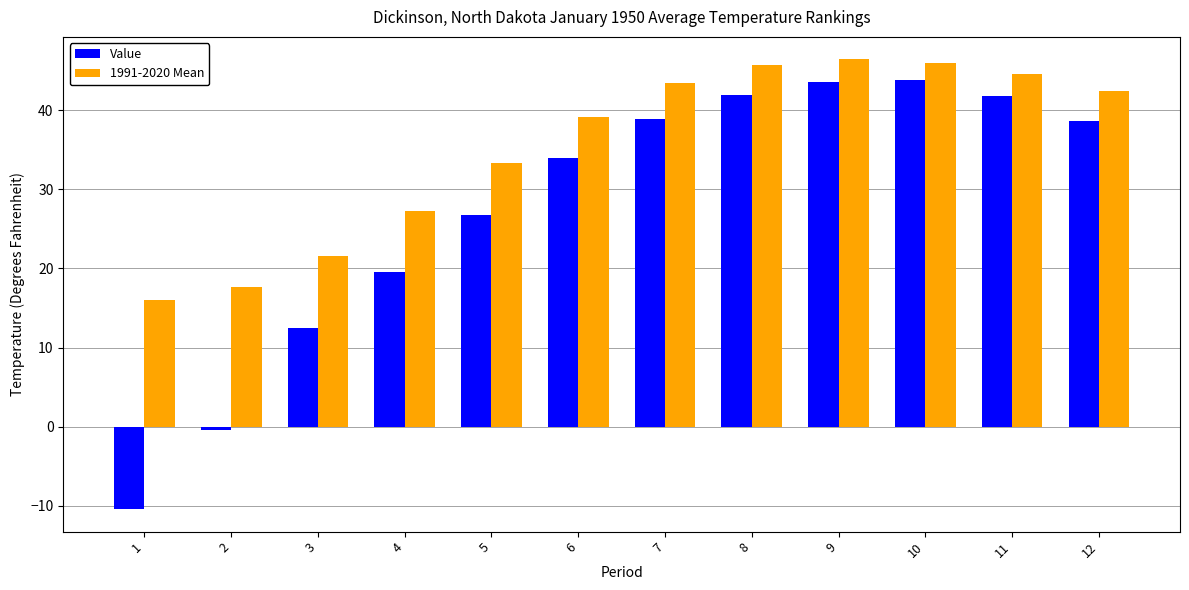

At which label does 1991-2020 Mean first exceed 42?

7